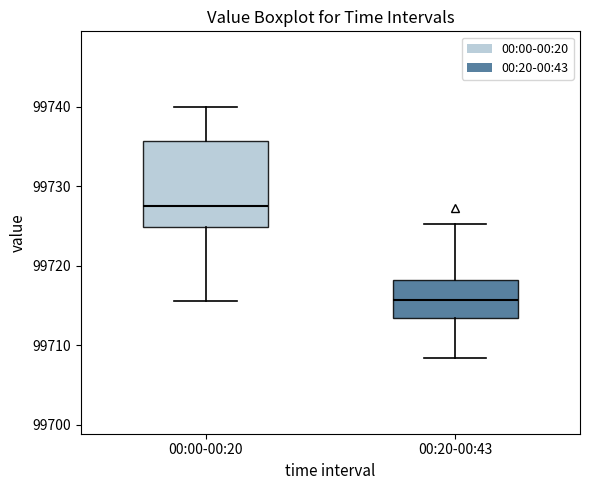

Which box has the lowest median line?

00:20-00:43